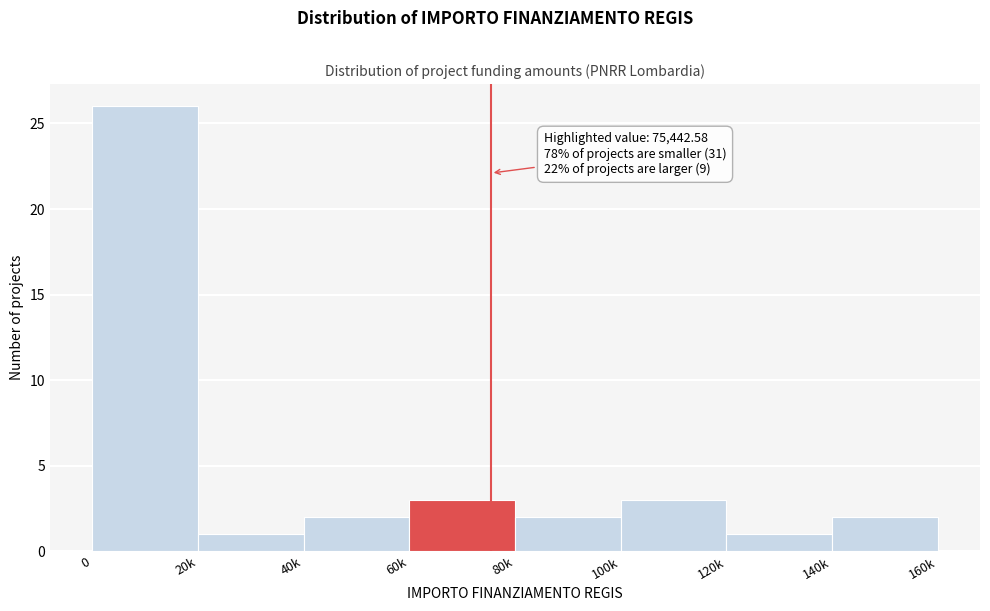

Reading left to right, transcribe all the data shown in this chart.

26	1	2	3	2	3	1	2